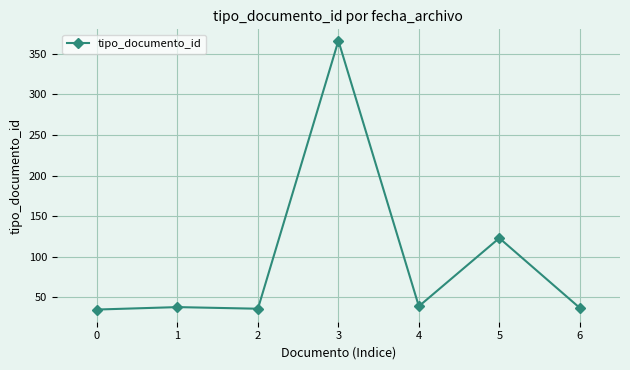

How many values are below 38?

3